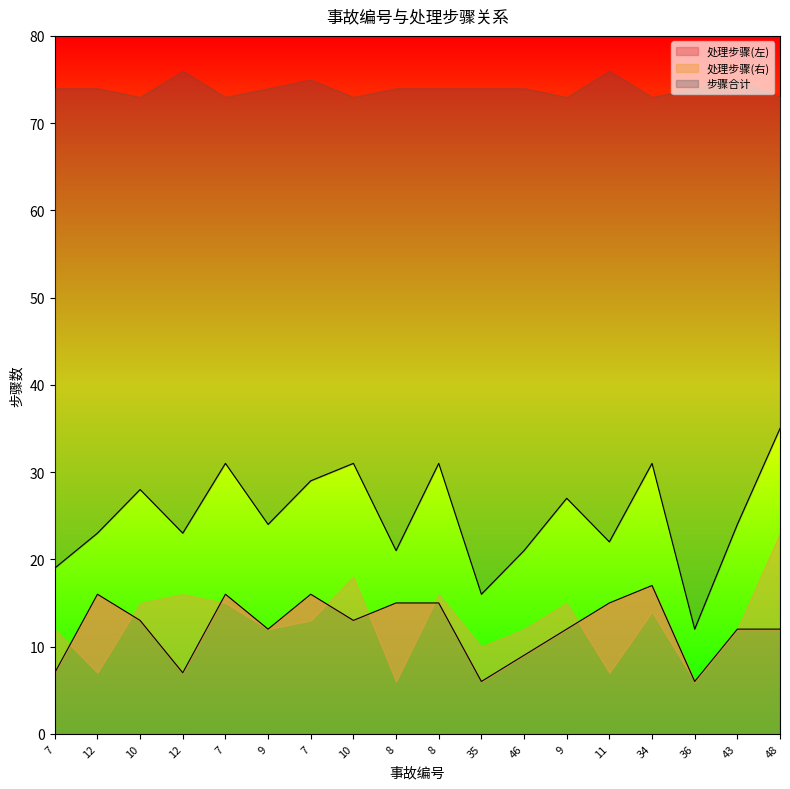

True or false: 处理步骤(左) and 步骤合计 intersect in this chart.

False